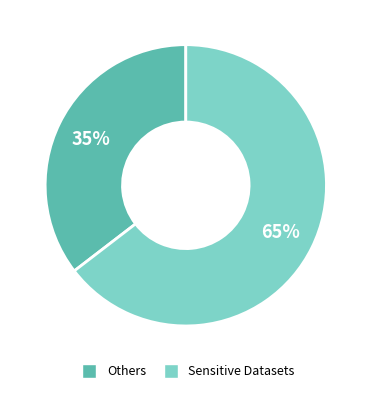

Is there a majority slice in this chart?

Yes